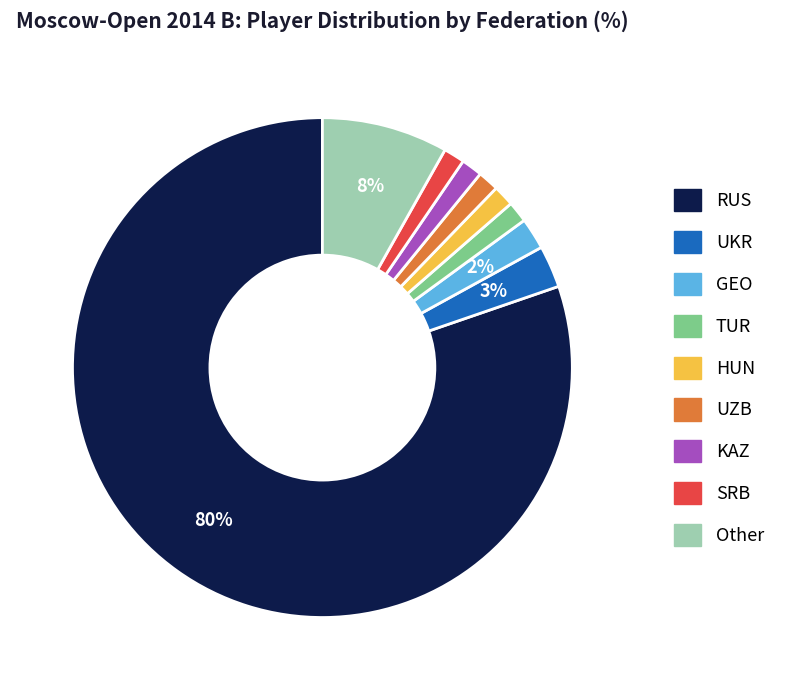

Which has a higher value, UKR or TUR?

UKR